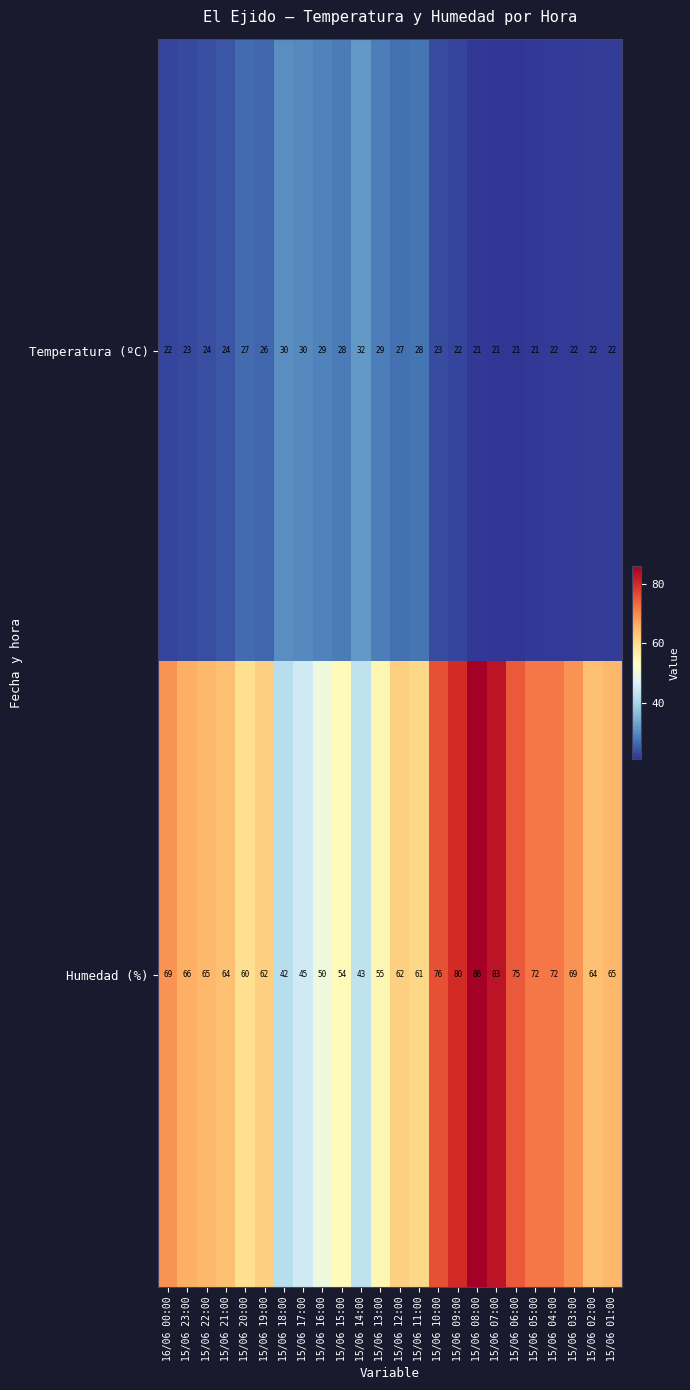

What value does the Temperatura (ºC) series have at 15/06 09:00, to the nearest 5?

20